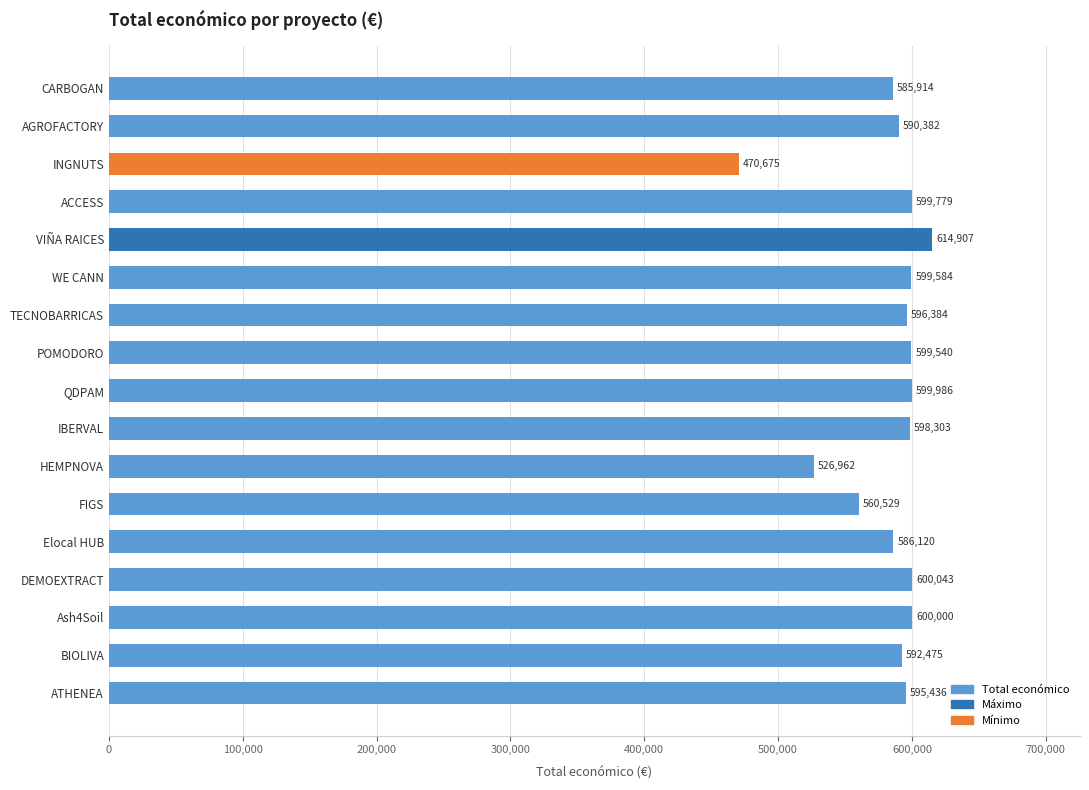

Reading top to bottom, extract all data points from this chart.

CARBOGAN=585914	AGROFACTORY=590382	INGNUTS=470675	ACCESS=599779	VIÑA RAICES=614907	WE CANN=599584	TECNOBARRICAS=596384	POMODORO=599540	QDPAM=599986	IBERVAL=598303	HEMPNOVA=526962	FIGS=560529	Elocal HUB=586120	DEMOEXTRACT=600043	Ash4Soil=600000	BIOLIVA=592475	ATHENEA=595436